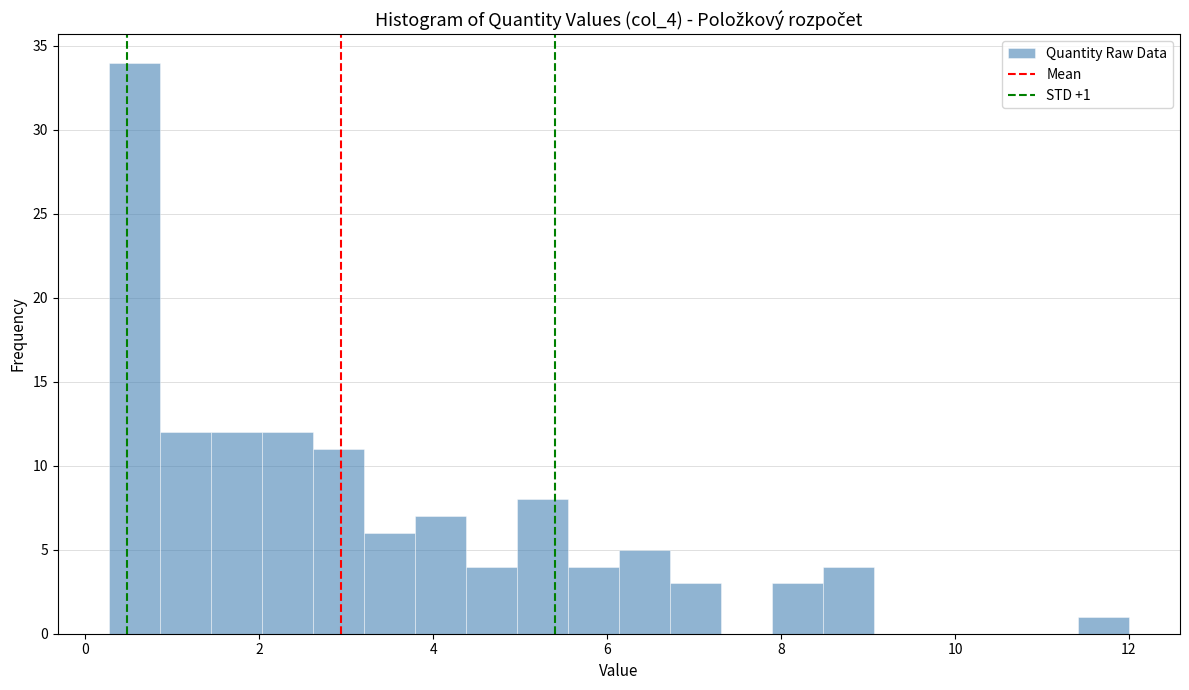

Read against the x-axis, roughly where is the centre of the tallest bar?

0.6